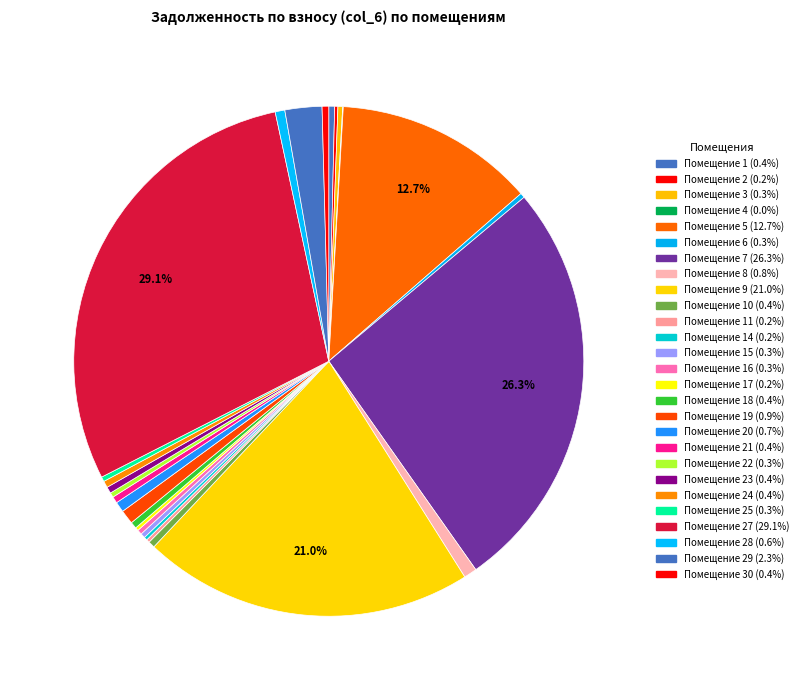

What is the largest slice in the pie chart?

27